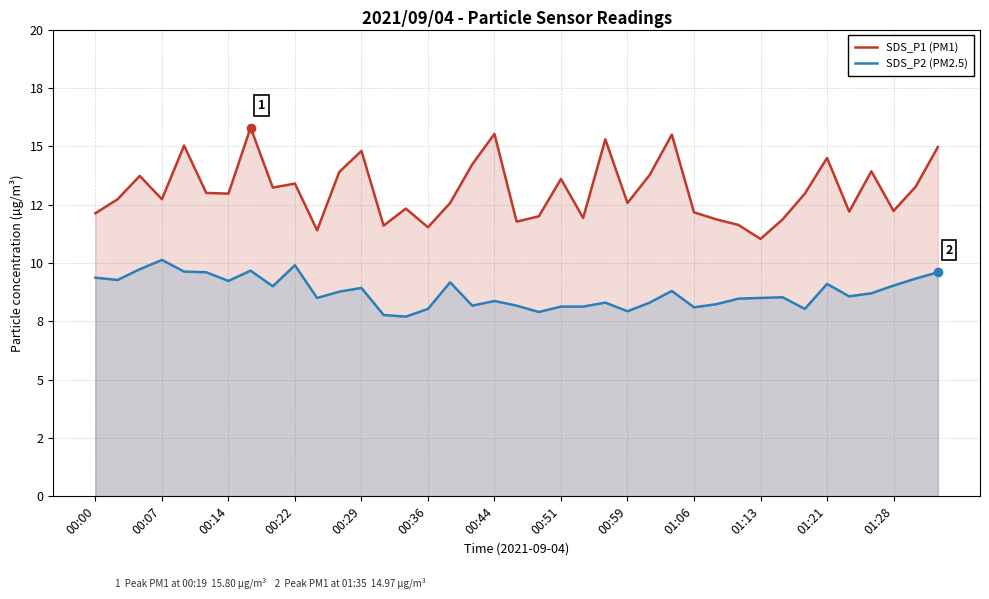

What are all the series names shown in the legend?

SDS_P1 (PM1), SDS_P2 (PM2.5)